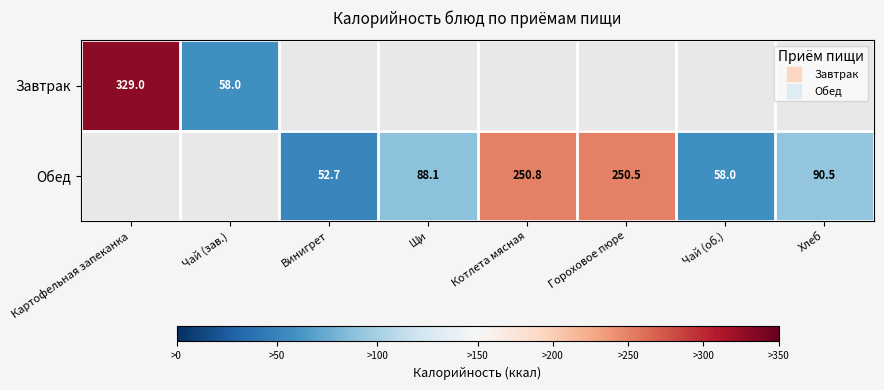

Rank the categories by Обед value from highest to lowest.

Картофельная запеканка, Чай (зав.), Котлета мясная, Гороховое пюре, Хлеб, Щи, Чай (об.), Винигрет